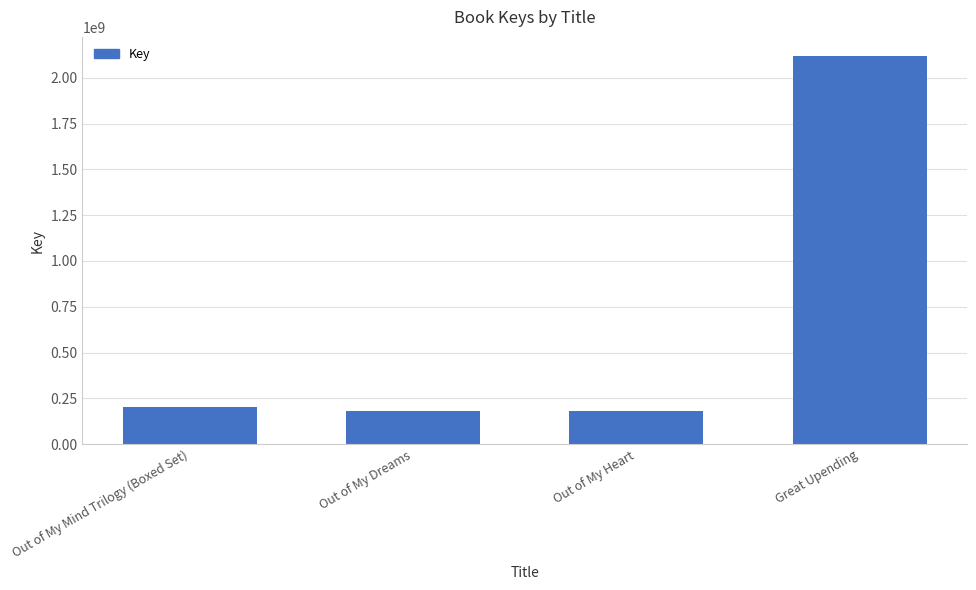

Between Out of My Dreams and Out of My Mind Trilogy (Boxed Set), which is larger?

Out of My Mind Trilogy (Boxed Set)